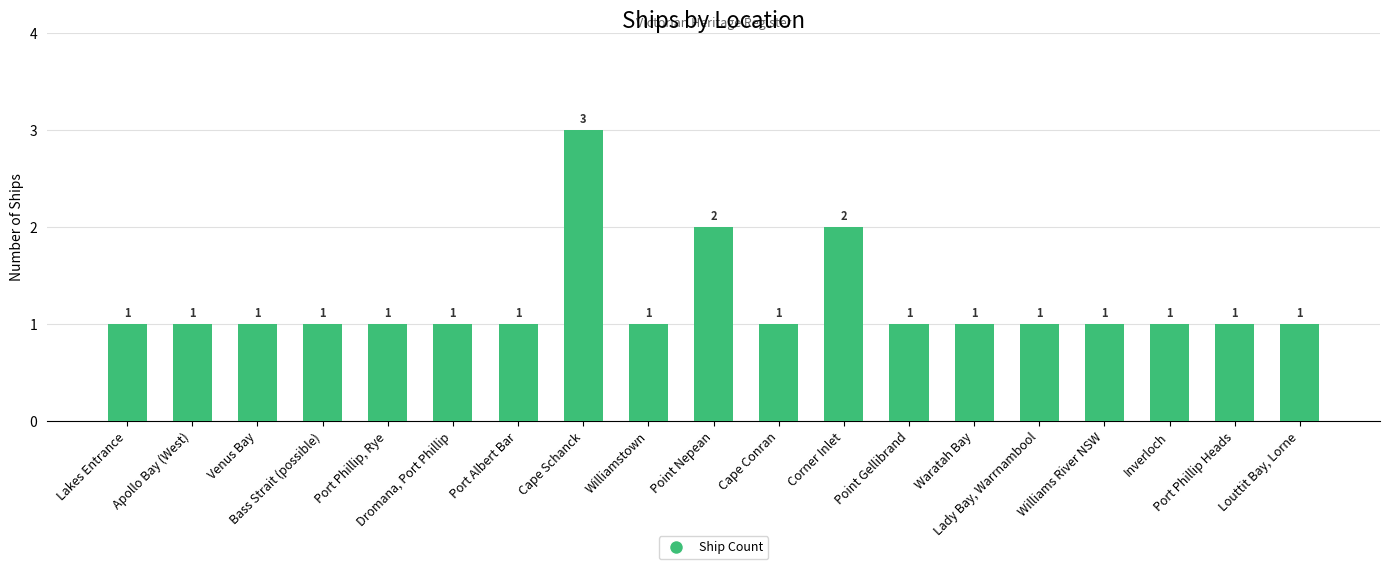

What is the sum of the values at Corner Inlet and Lakes Entrance?

3